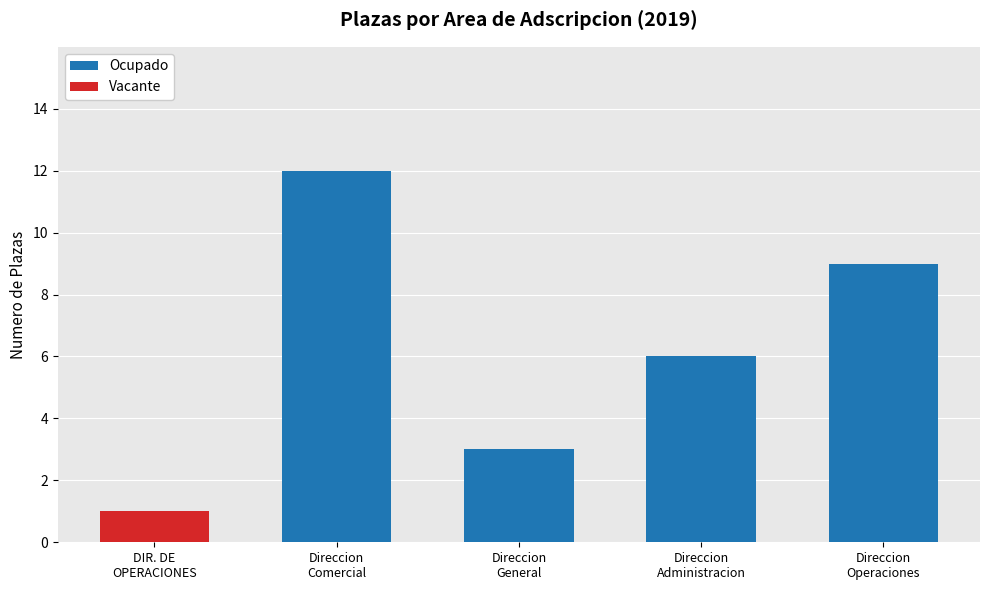

At which label is Ocupado closest to 6?

Direccion
Administracion